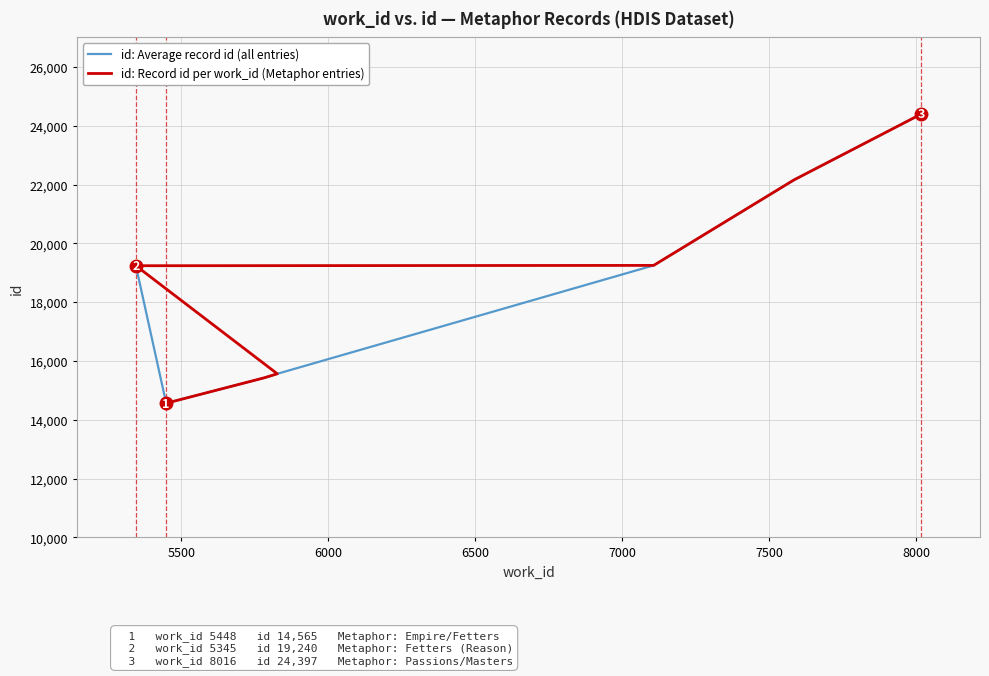

In id: Average record id (all entries), how many points are lower than both neighbors (excluding endpoints)?

1